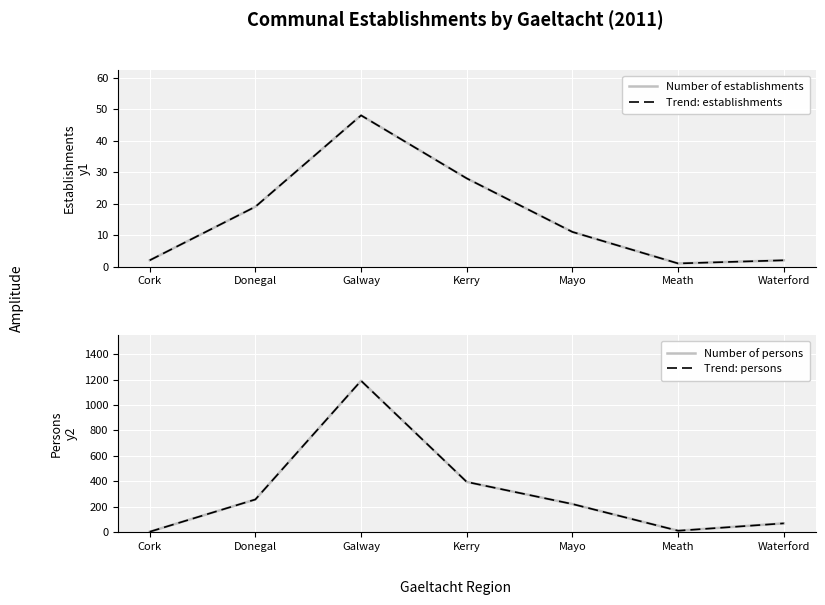

What is the label of the 5th point from the left?

Mayo